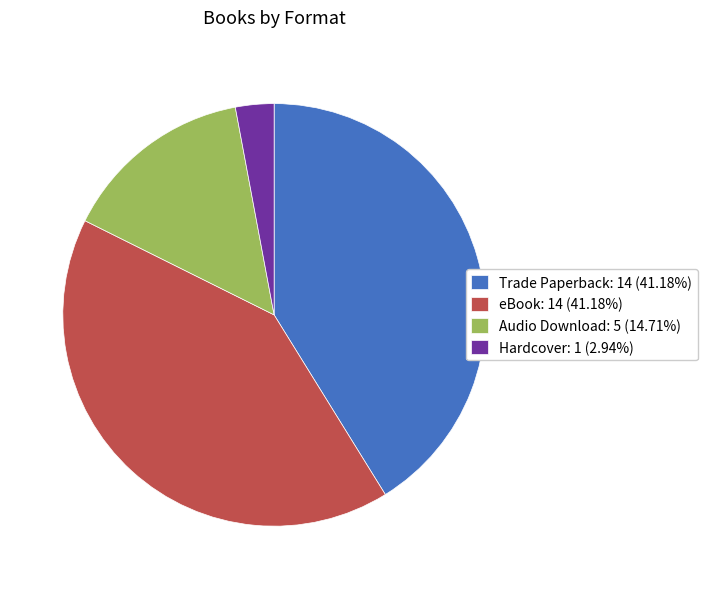

Count the number of slices in the pie.

4